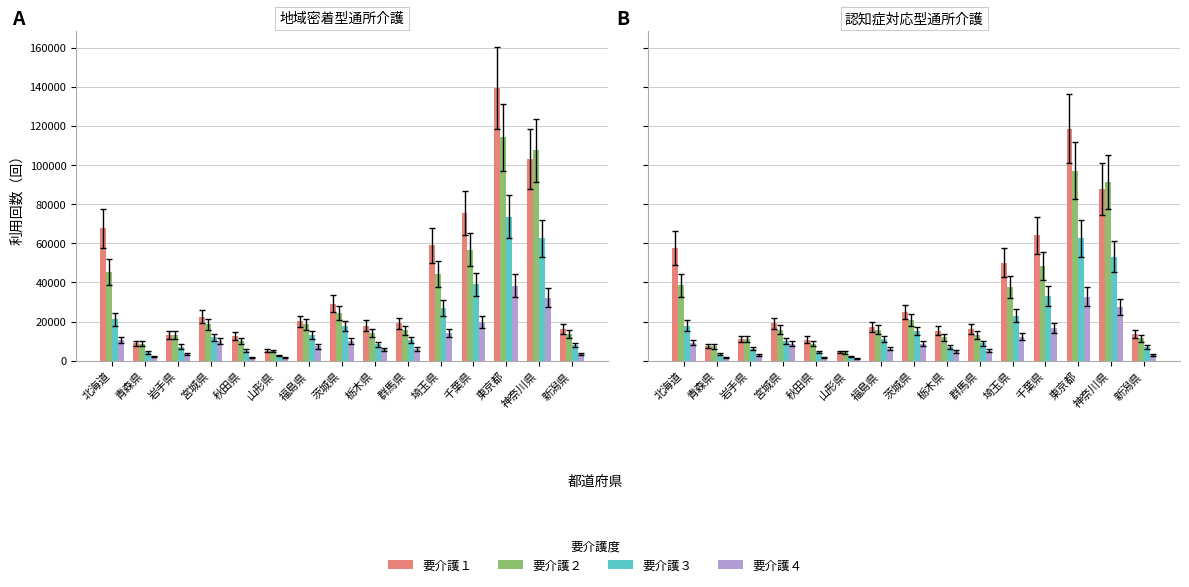

Where is 要介護４ nearest to the value 16922?

千葉県